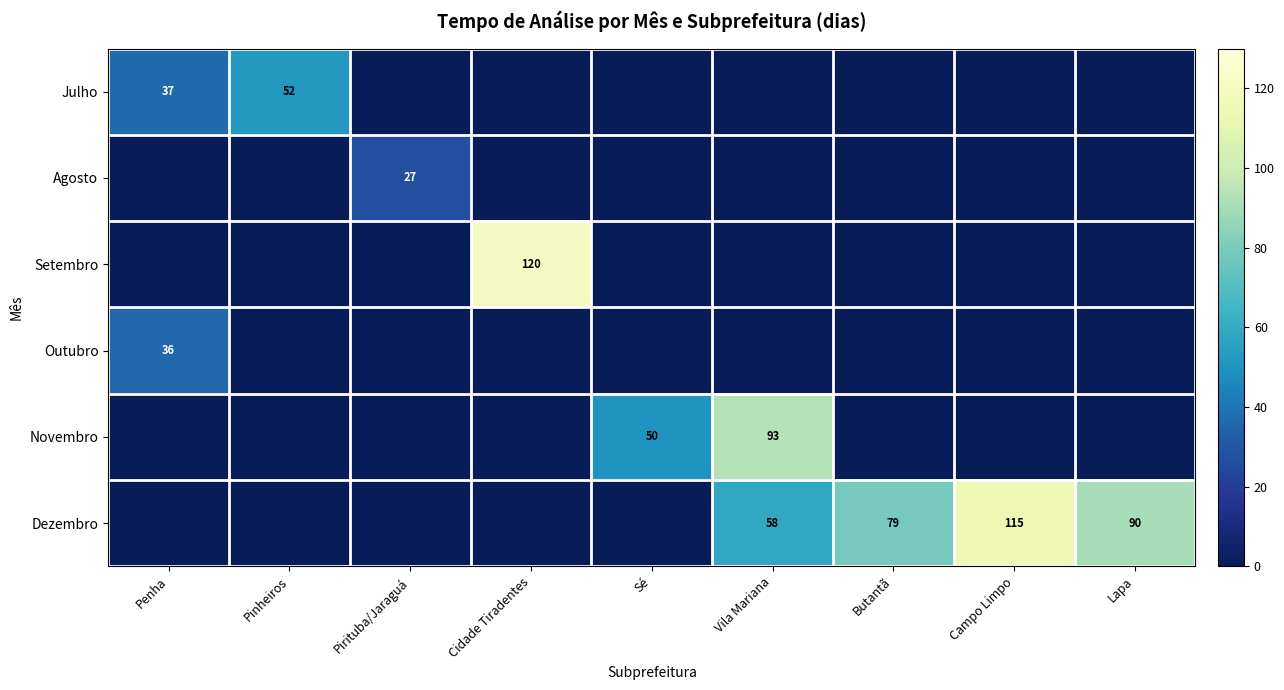

The value of Setembro at Cidade Tiradentes is 120. True or false?

True